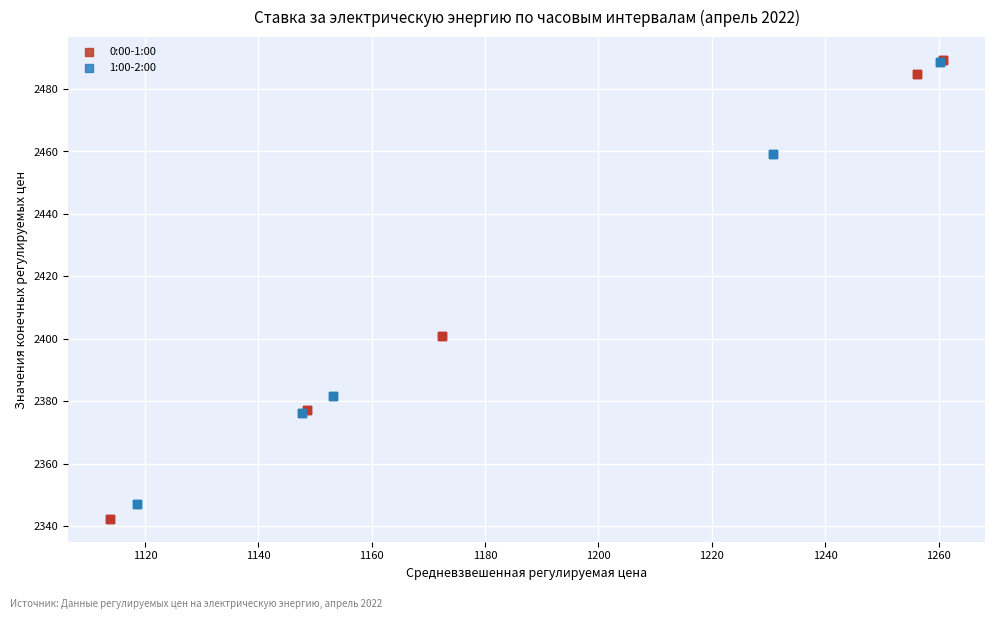

Which series has the widest spread of Y values?

0:00-1:00